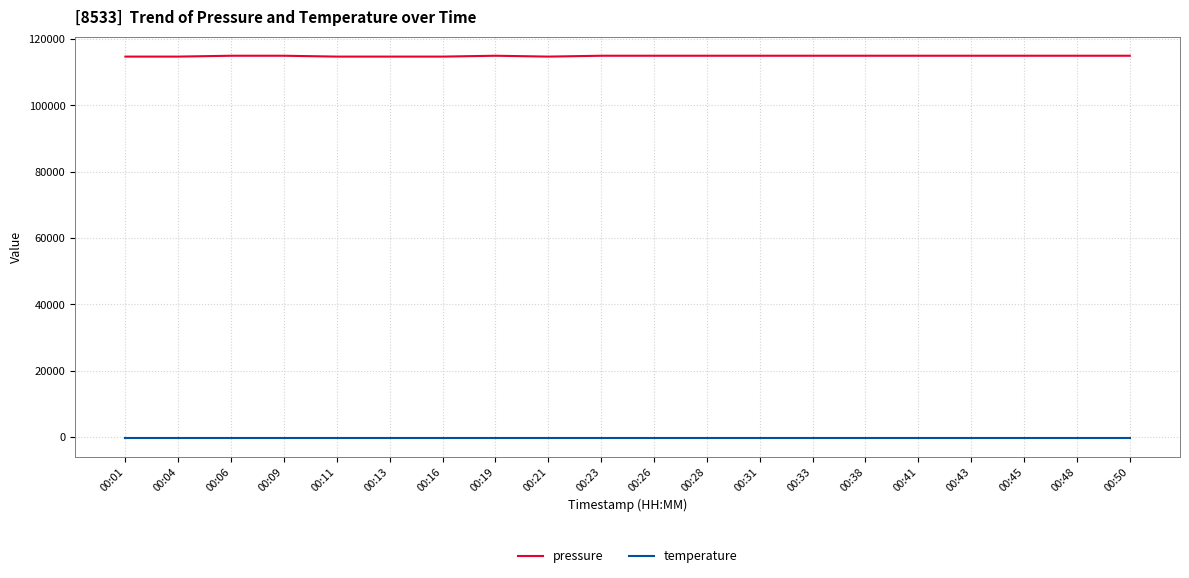

True or false: temperature and pressure cross at least once.

False